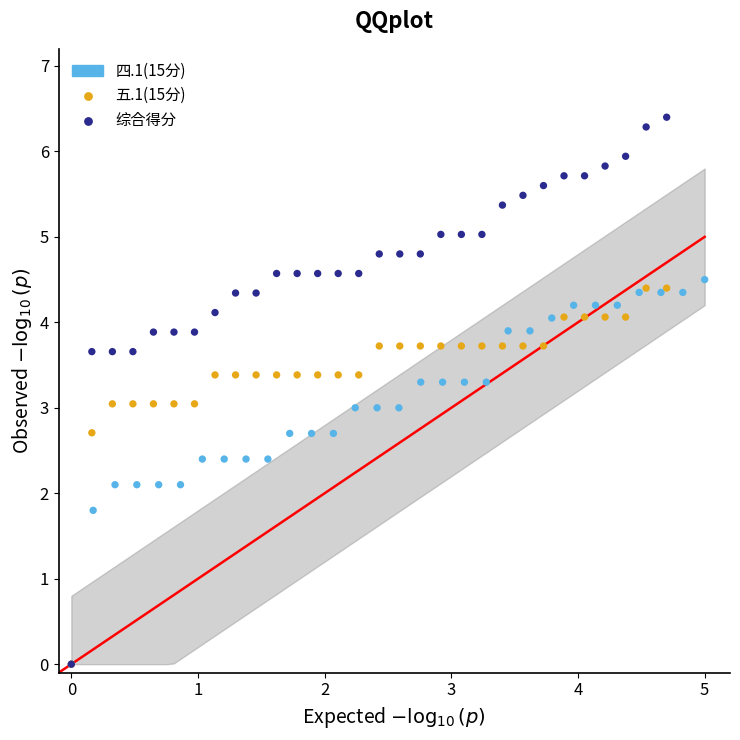

Which series contains the highest Y value?

综合得分